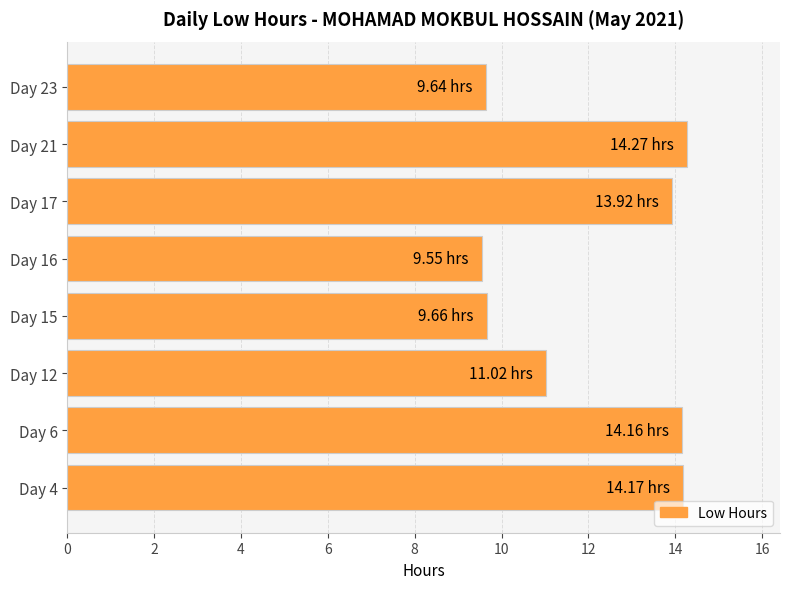

Between Day 16 and Day 12, which is larger?

Day 12